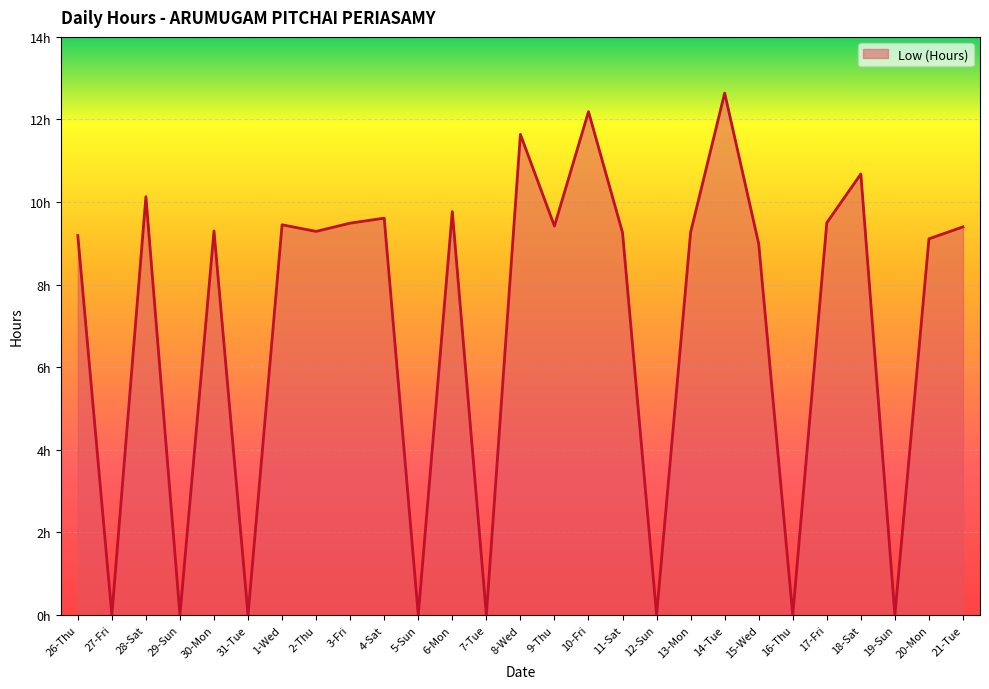

What is the label of the 9th point from the right?

13-Mon